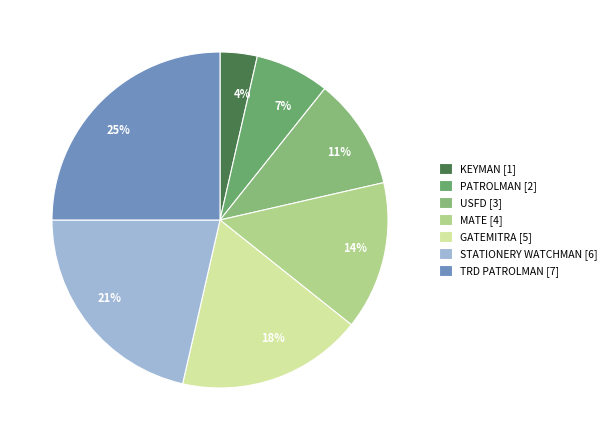

Is there any slice that represents more than half of the pie?

No